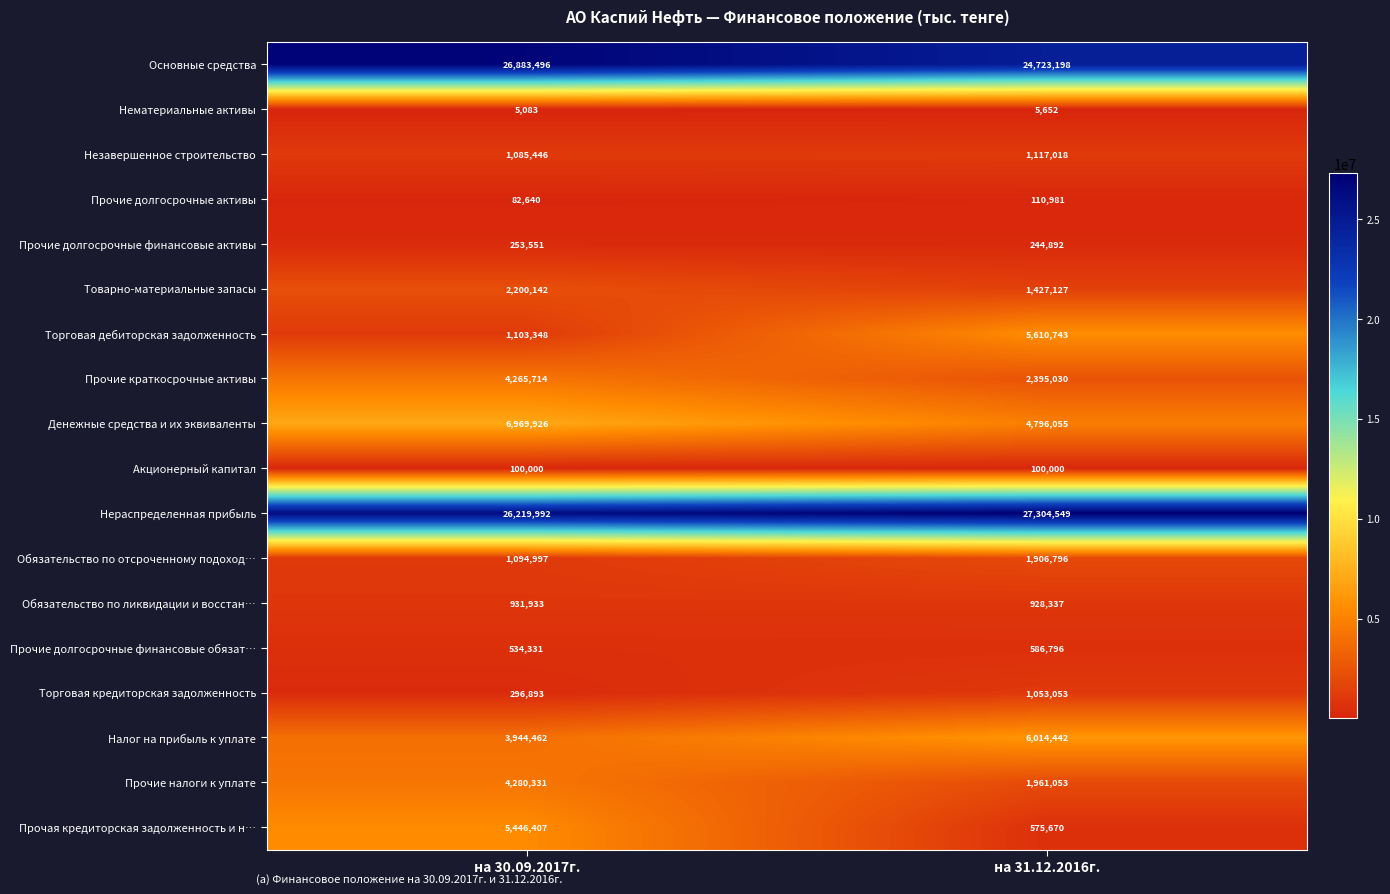

How many data points does each series have?

2